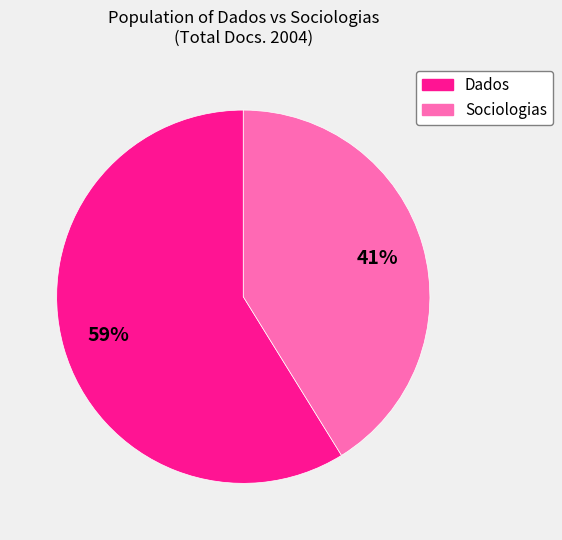

Is there a majority slice in this chart?

Yes